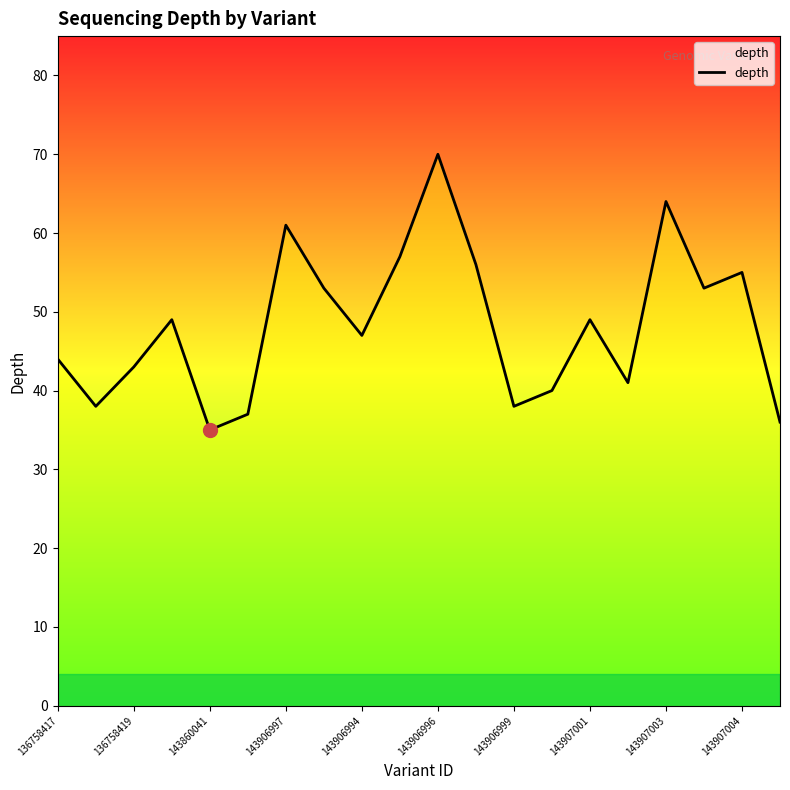

What is the smallest value displayed?

35